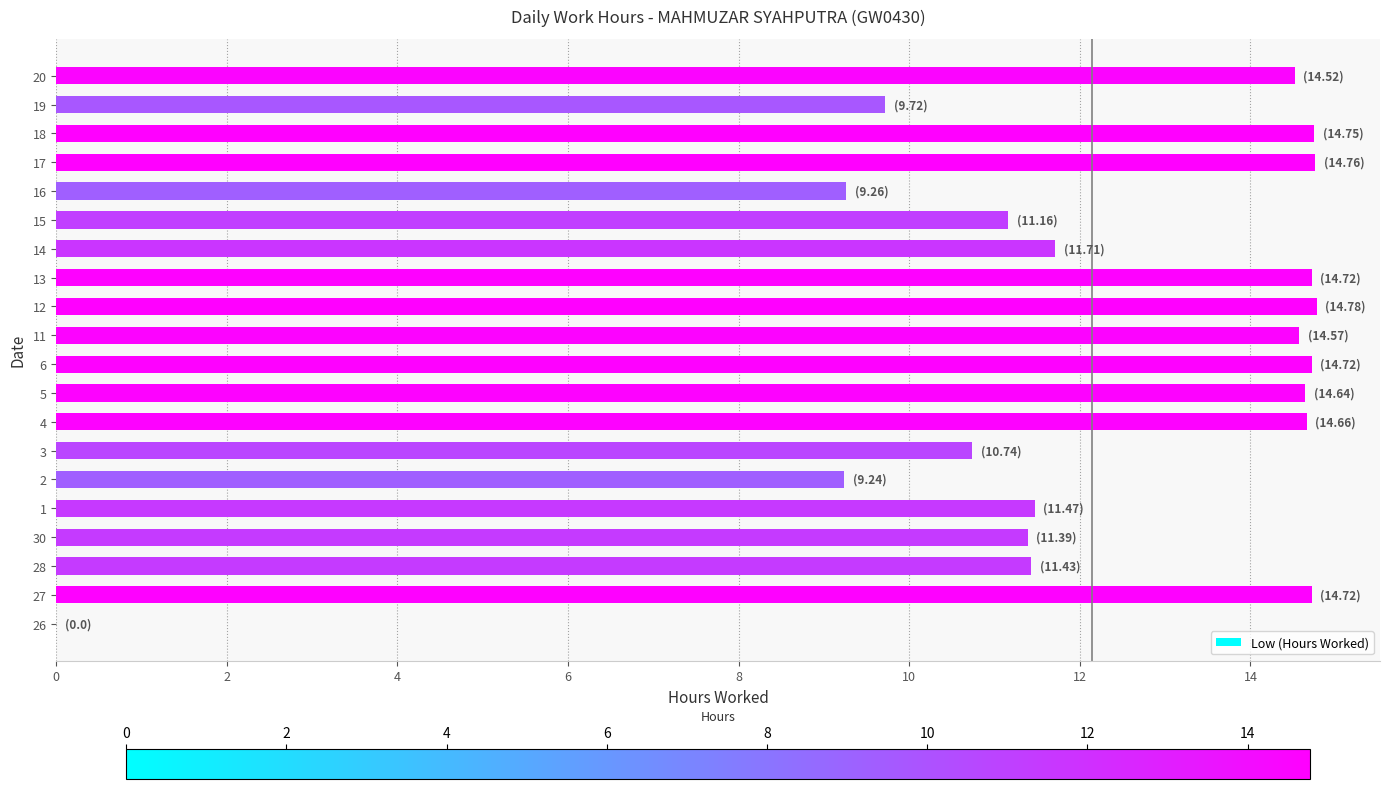

The value at 2 is 9.2. True or false?

True